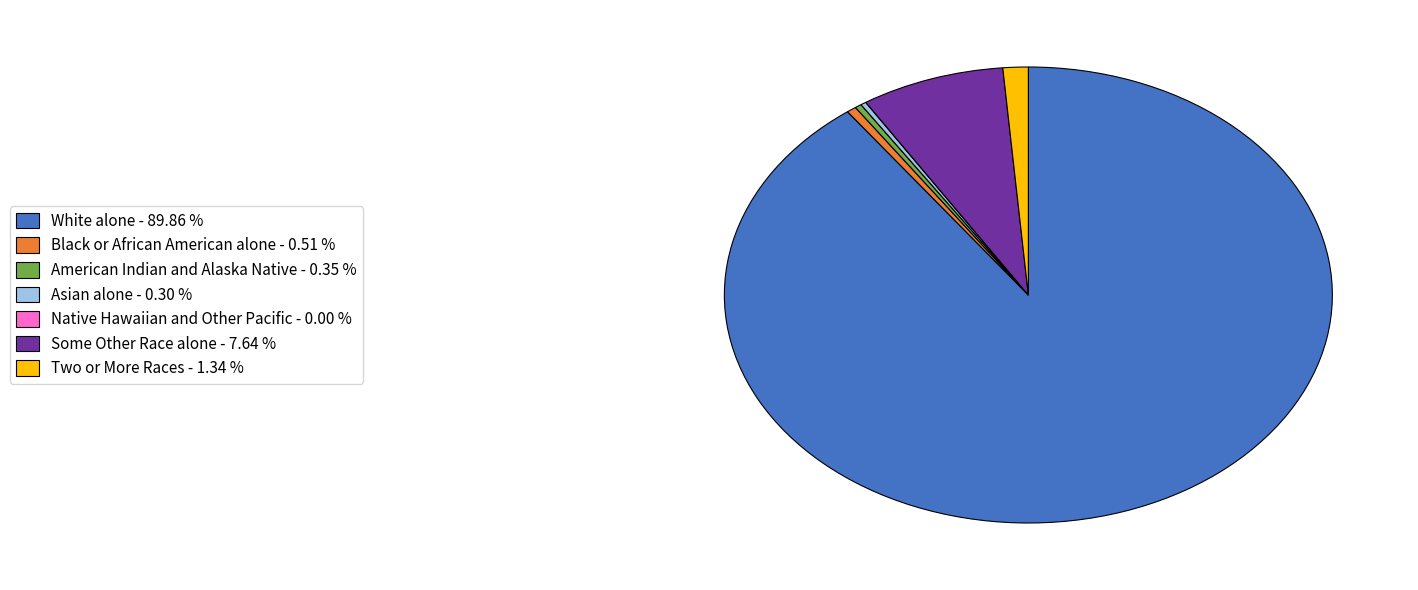

What is the largest slice in the pie chart?

White alone